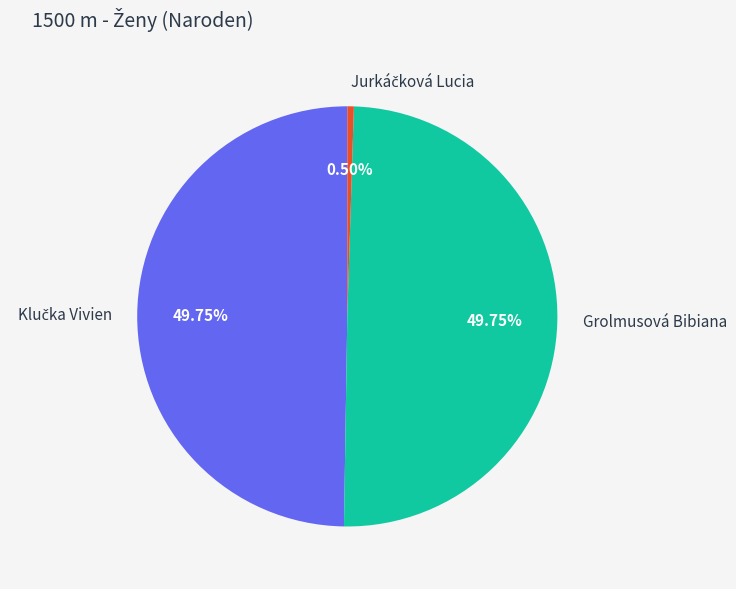

Combined, do Klučka Vivien and Jurkáčková Lucia account for over 50%?

Yes